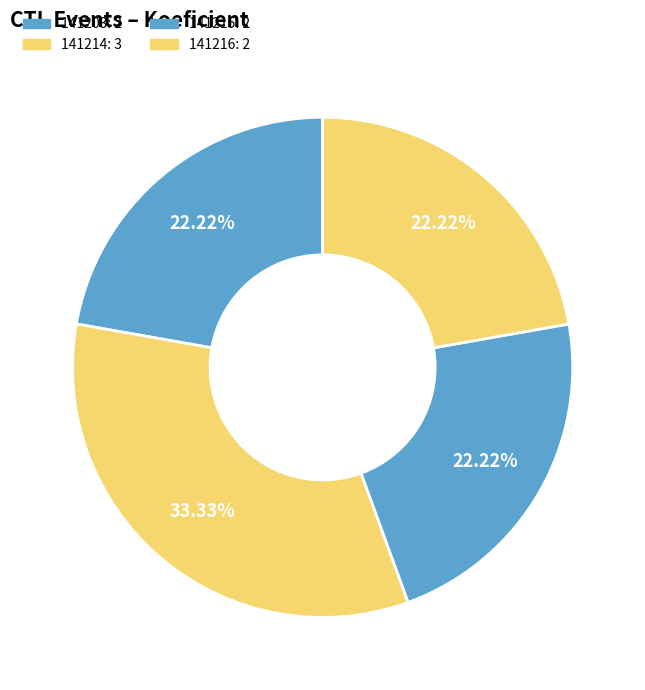

To the nearest percent, what portion does 141203 represent?

22%